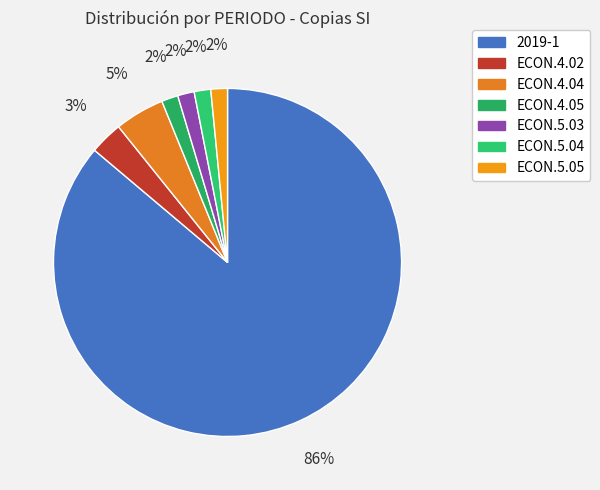

Count the number of slices in the pie.

7